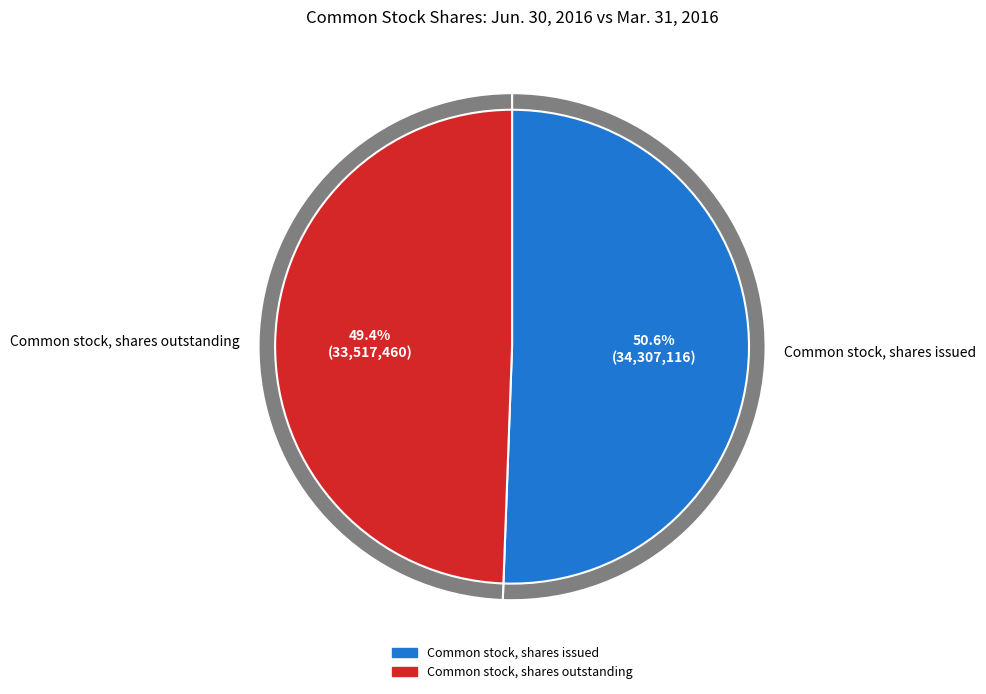

How many slices are in this pie chart?

2